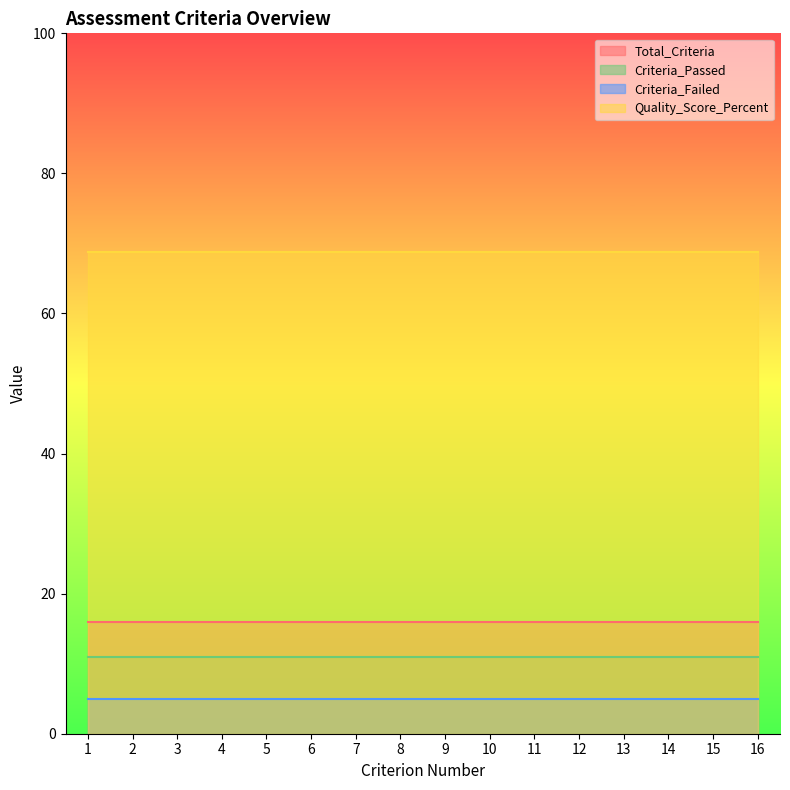

What is the sum of all Criteria_Failed values?

80.0